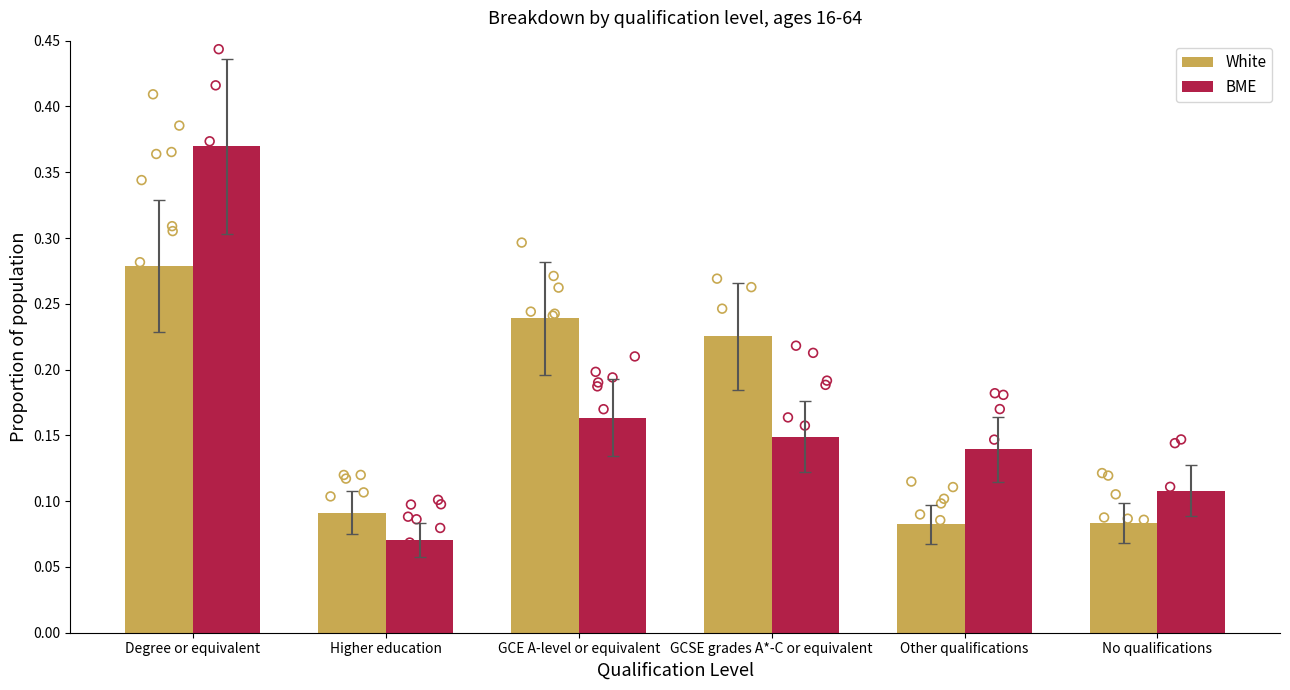

At how many categories does at least one series exceed 0?

6